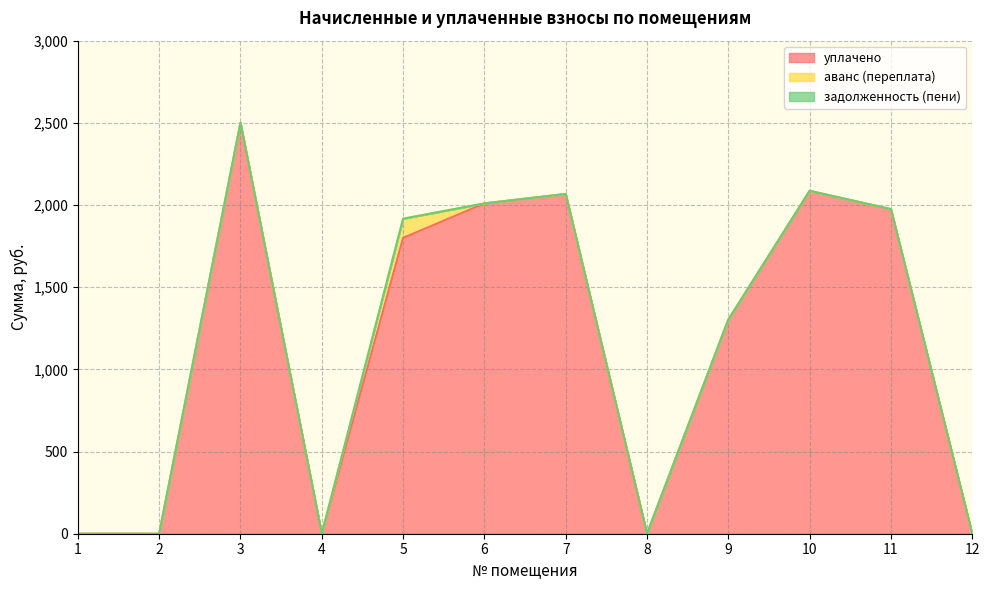

The value of аванс (переплата) at 6 is 0.0. True or false?

True